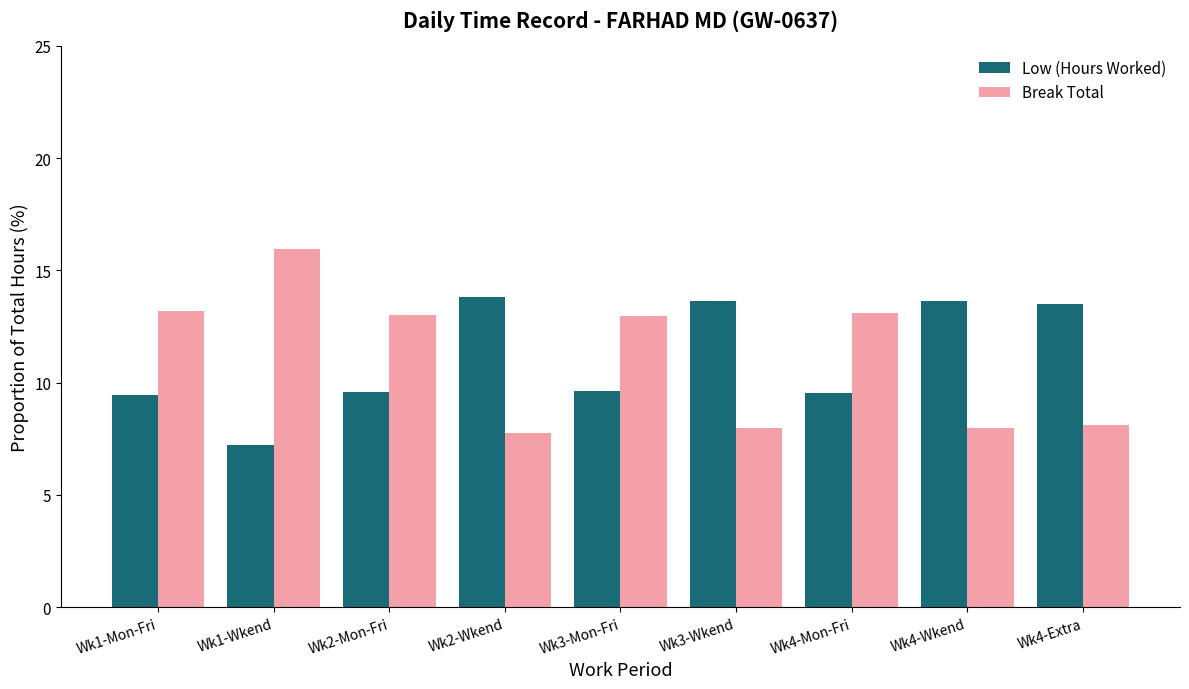

What is the label of the 3rd bar from the right?

Wk4-Mon-Fri